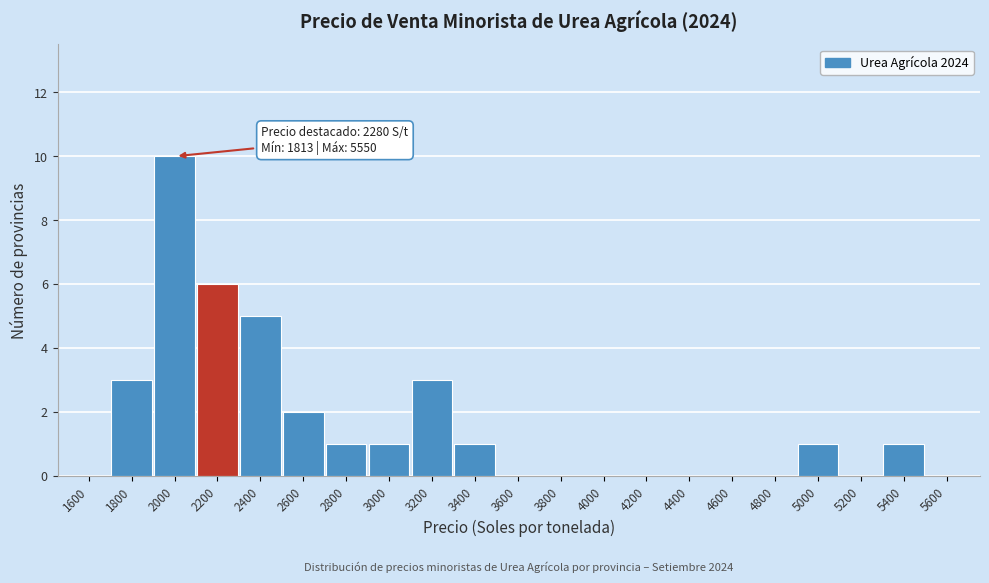

Reading left to right, what are all the values shown in this chart?

1600=0	1800=3	2000=10	2200=6	2400=5	2600=2	2800=1	3000=1	3200=3	3400=1	3600=0	3800=0	4000=0	4200=0	4400=0	4600=0	4800=0	5000=1	5200=0	5400=1	5600=0